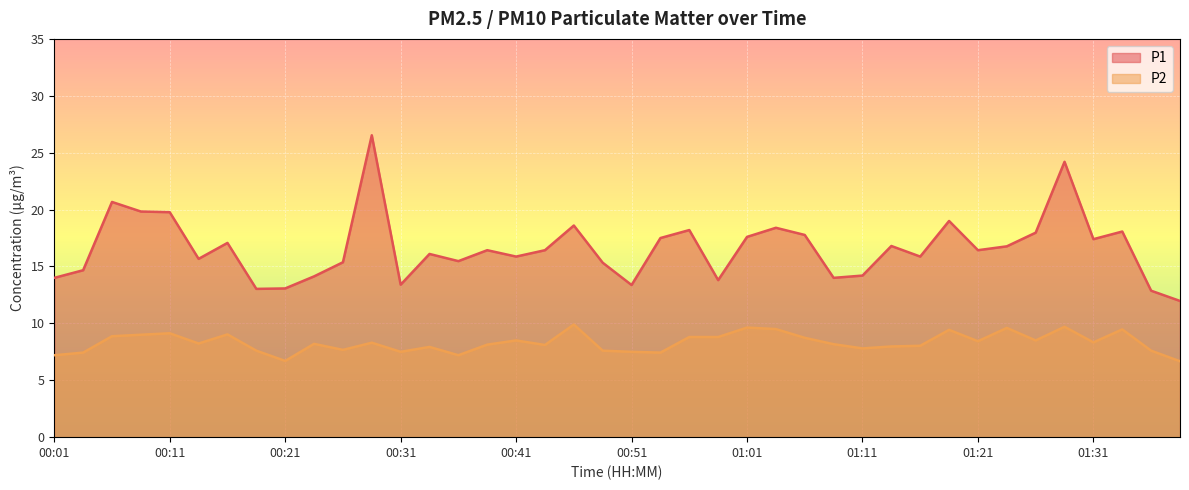

Which category has the lowest value across all series?

01:38